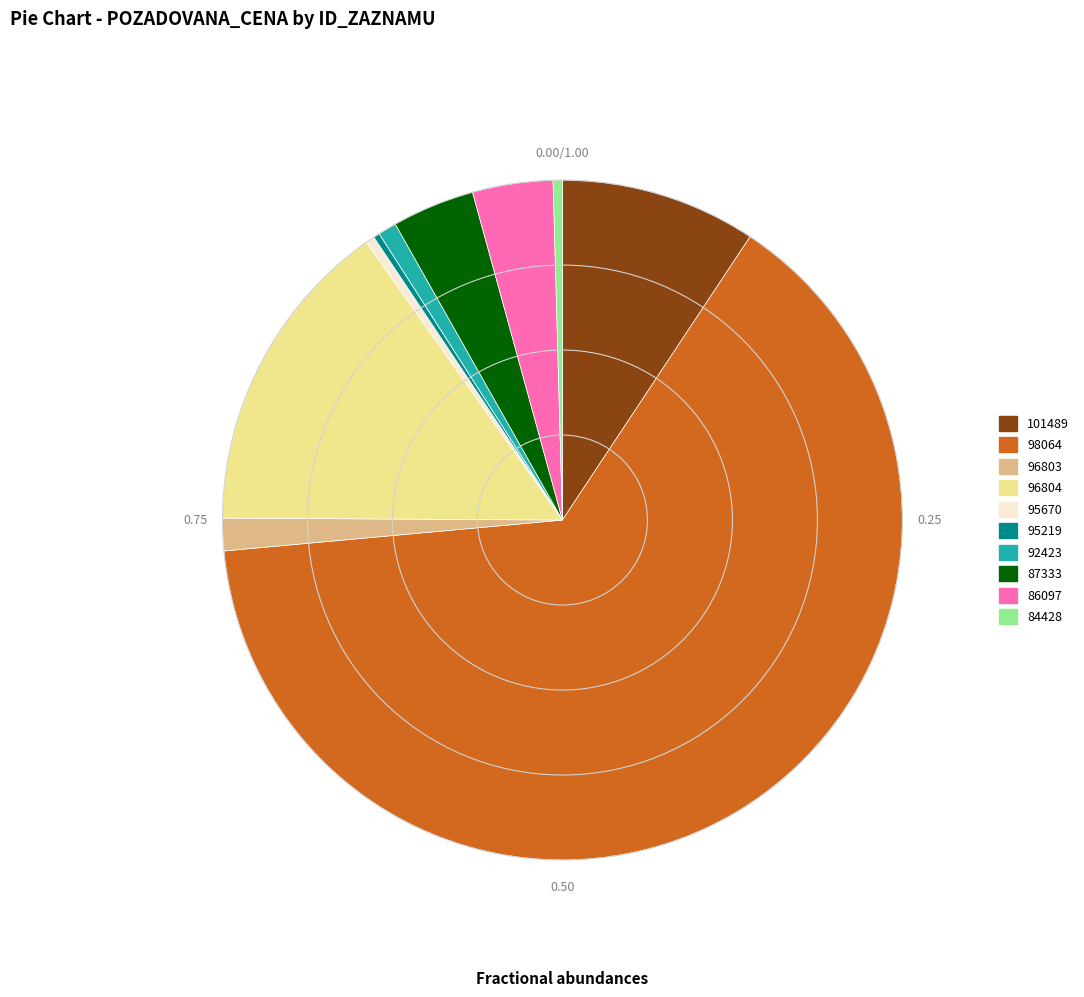

What is the largest slice in the pie chart?

98064